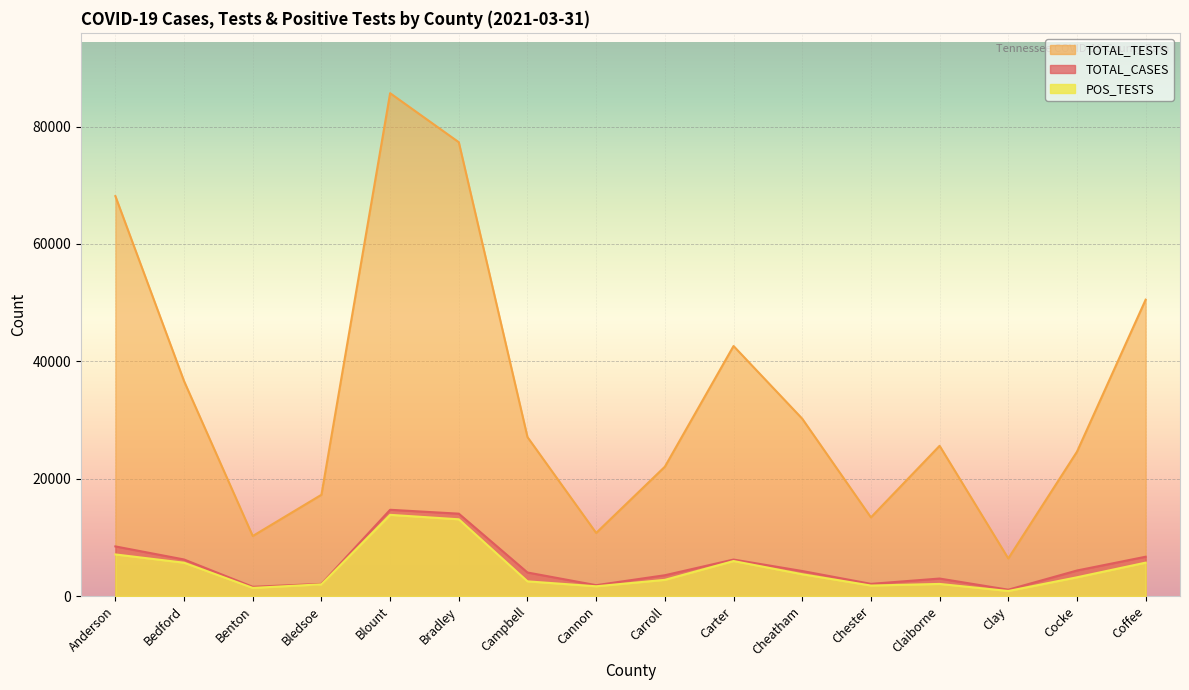

What is the difference between the maximum and minimum values in the TOTAL_TESTS series?

79301